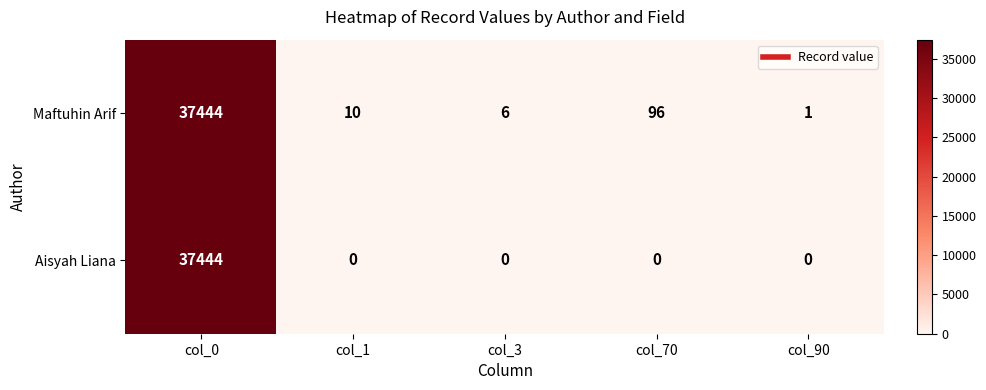

Where does the Maftuhin Arif series first go above 10?

col_0